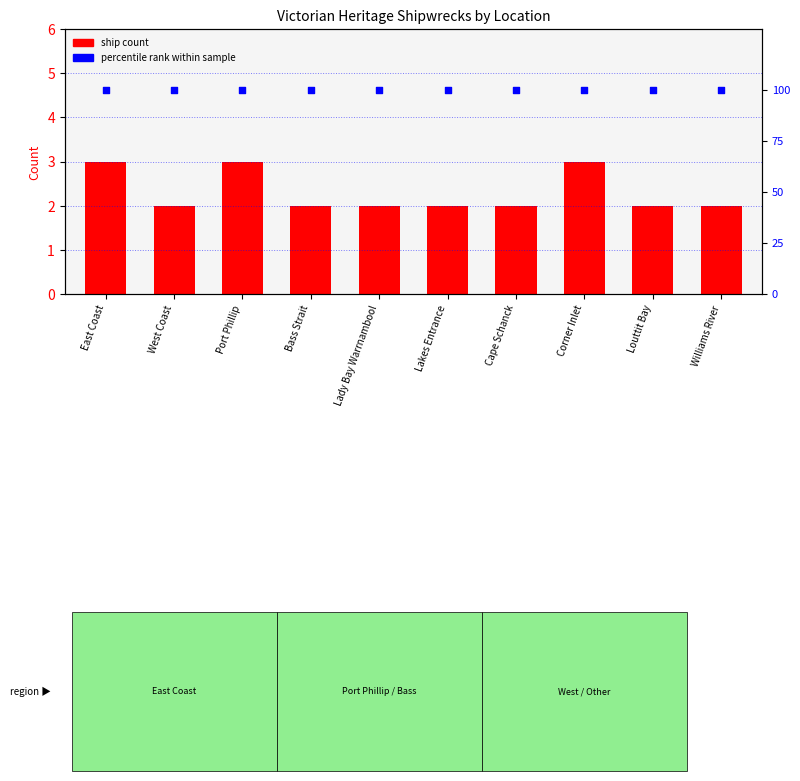

What is the total value across all series at Cape Schanck?

102